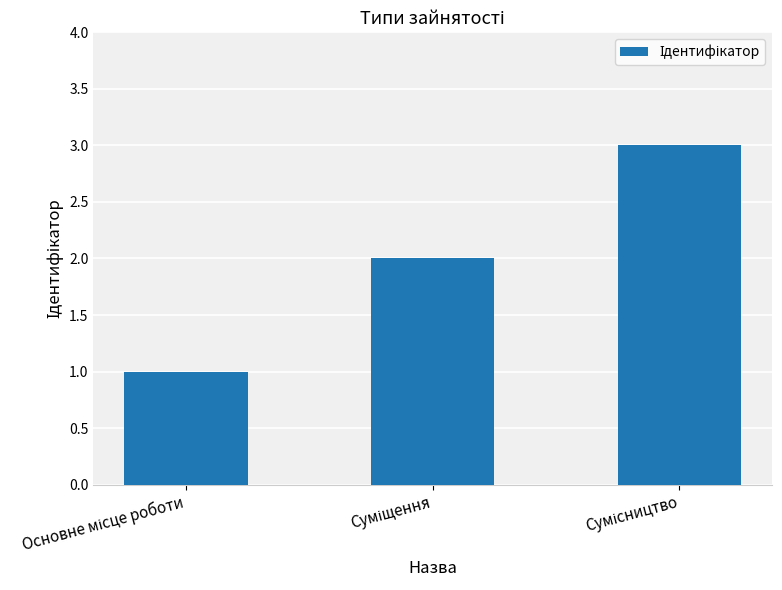

What is the maximum value shown in the chart?

3